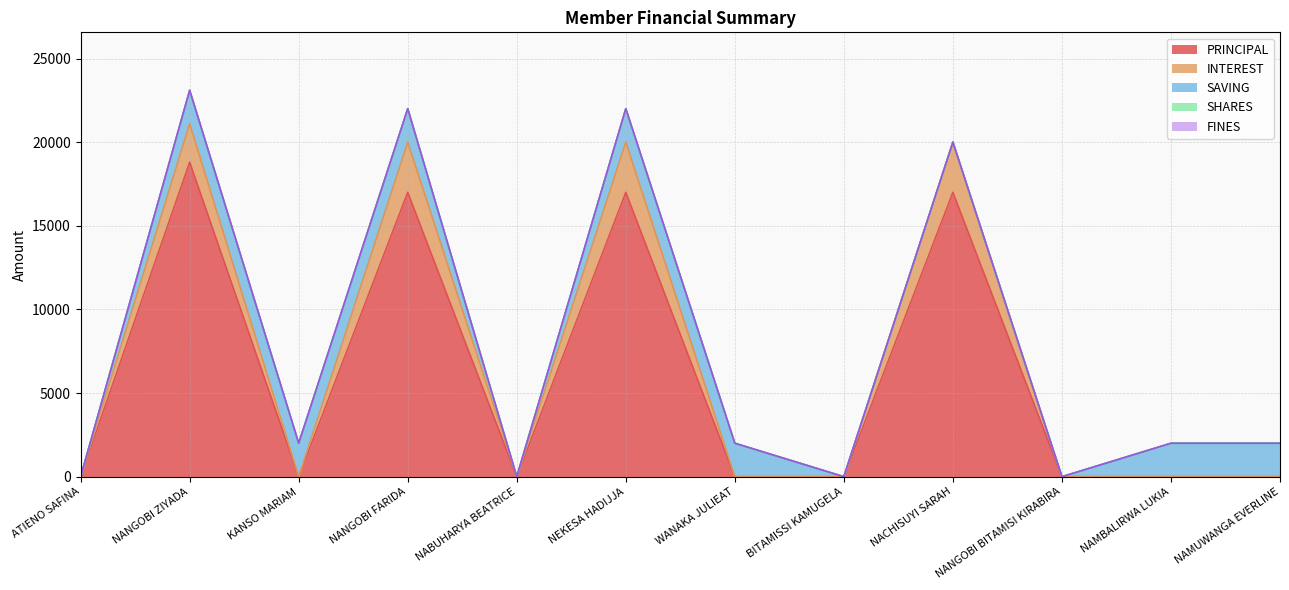

What are all the series names shown in the legend?

PRINCIPAL, INTEREST, SAVING, SHARES, FINES